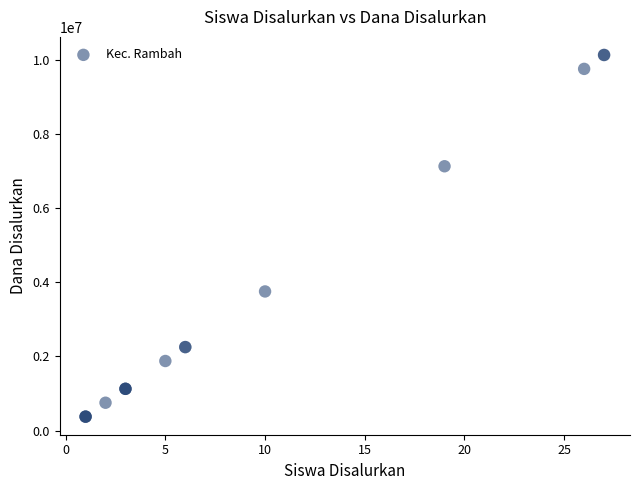

What Y value in the scatter plot is closest to 5250000?

3750000